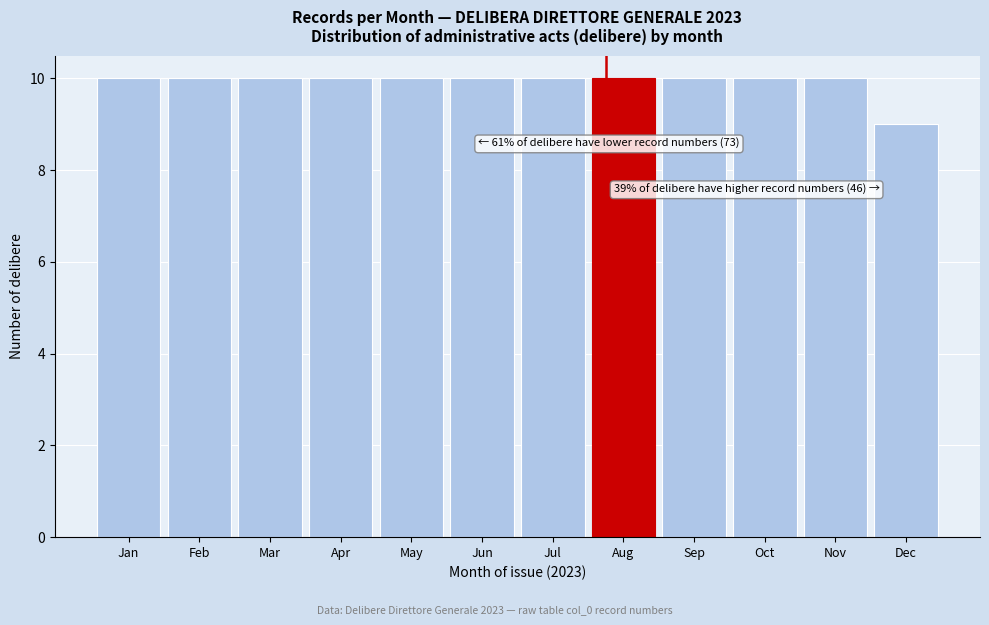

Reading left to right, what are all the values shown in this chart?

10	10	10	10	10	10	10	10	10	10	10	9